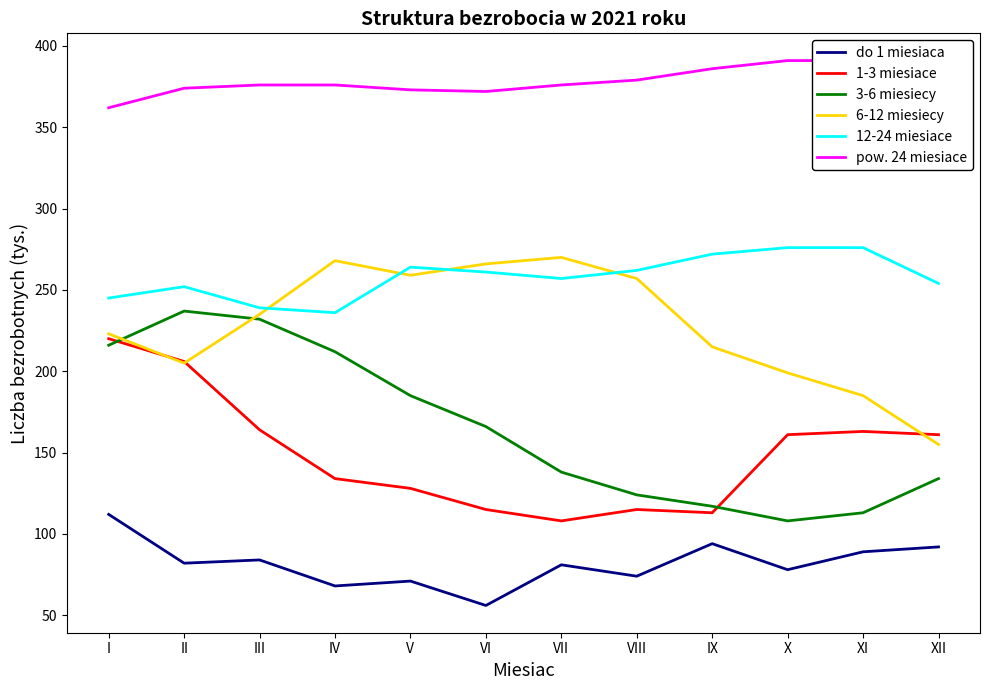

What is the total value across all series at VIII?

1211